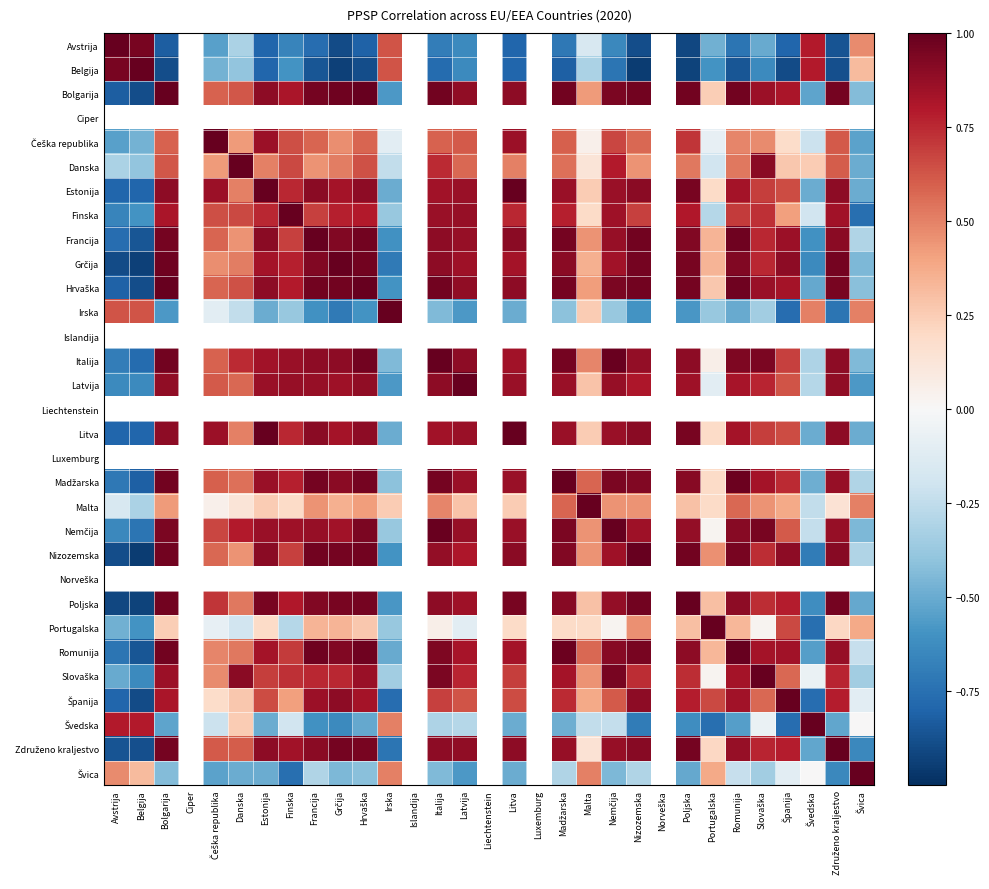

True or false: Švica has a value of -0.5 at Poljska.

True